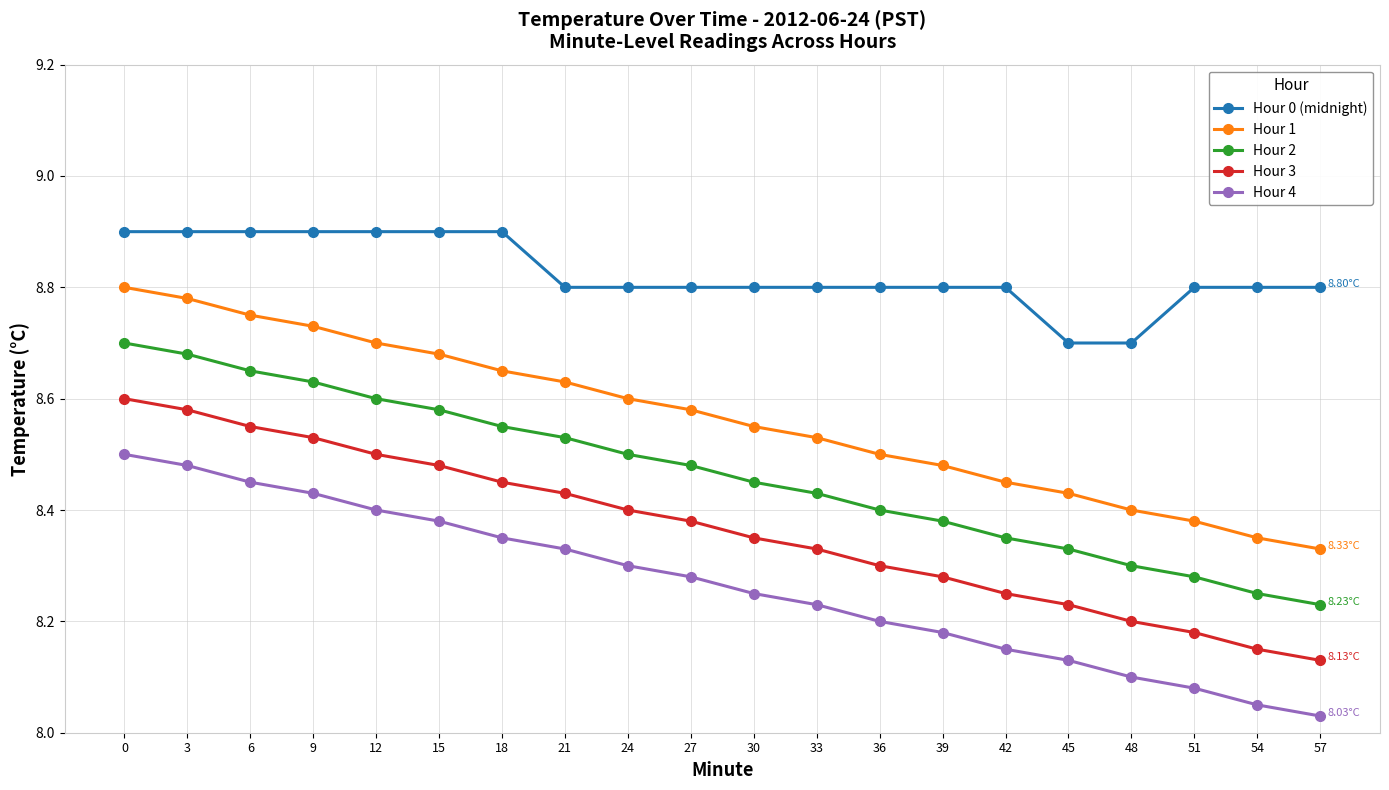

What is the difference between the highest and lowest values at 39?

0.6